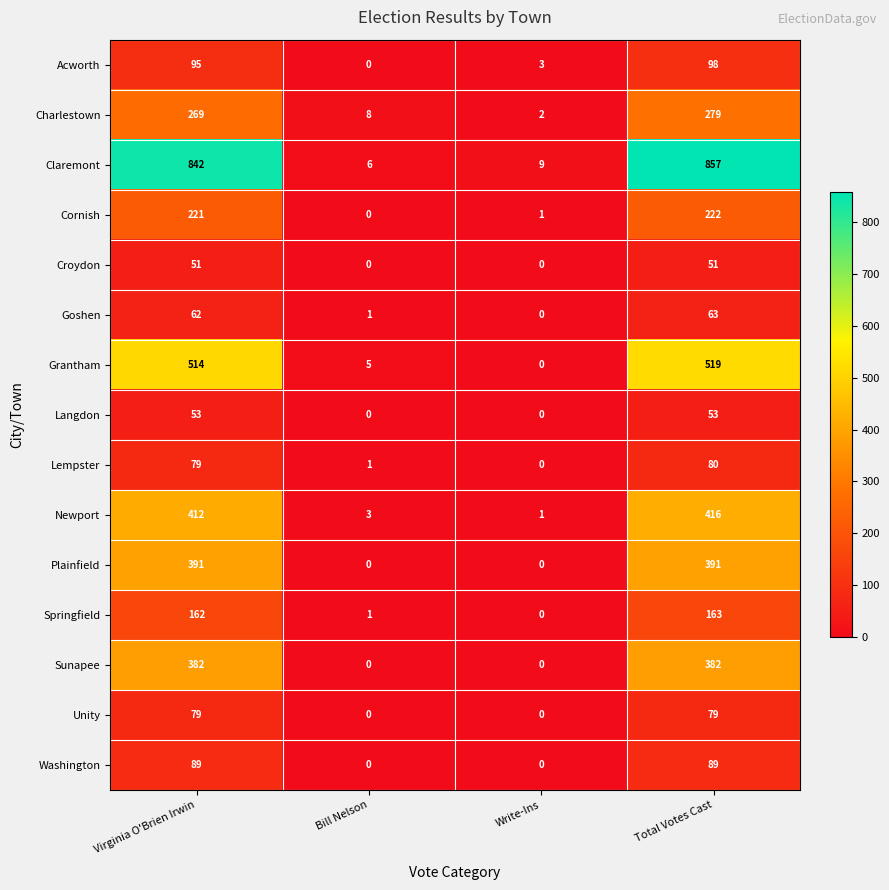

What is the difference between the maximum and second lowest values in the Charlestown series?

271